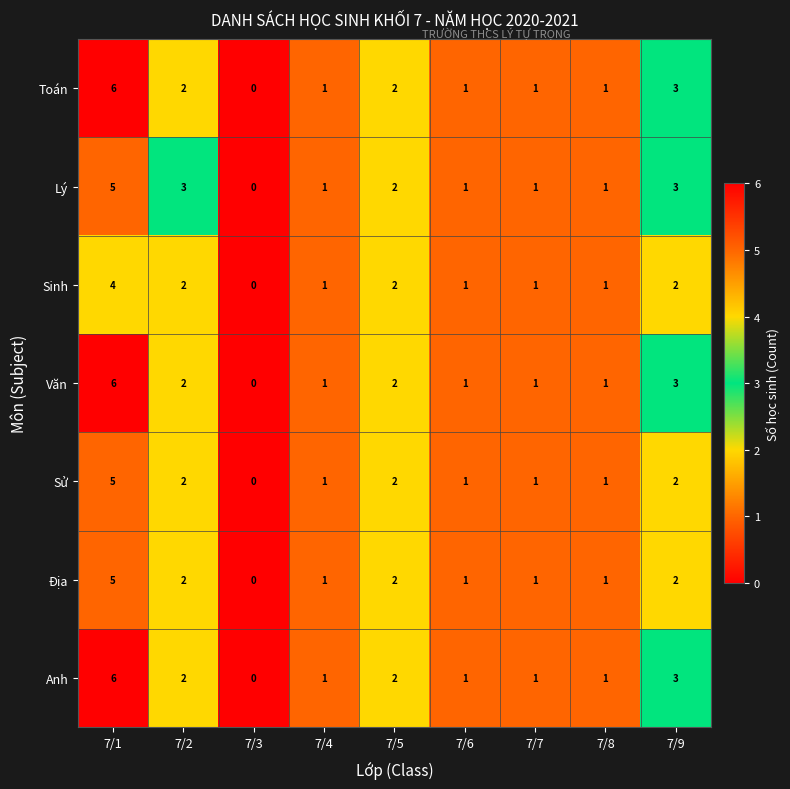

What is the difference between the maximum and minimum values in the Lý series?

5